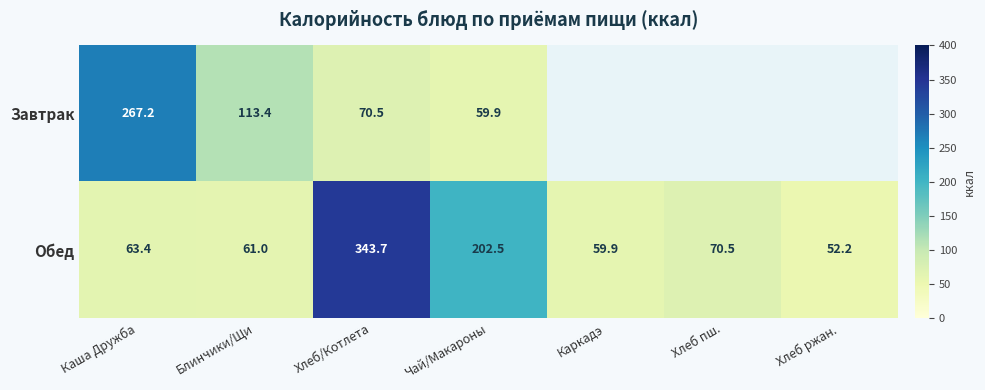

Which label corresponds to the smallest value in the chart?

Хлеб ржан.